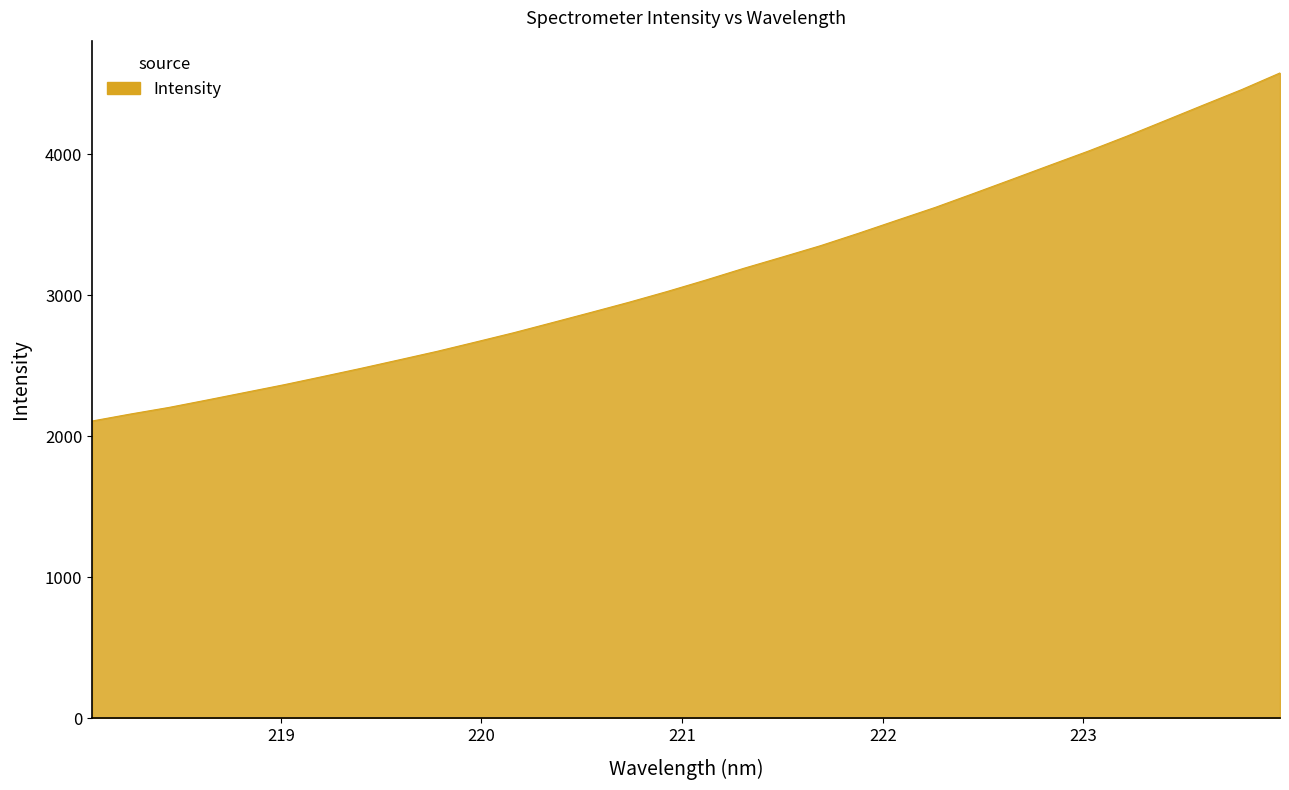

What is the minimum value shown in the chart?

2107.8